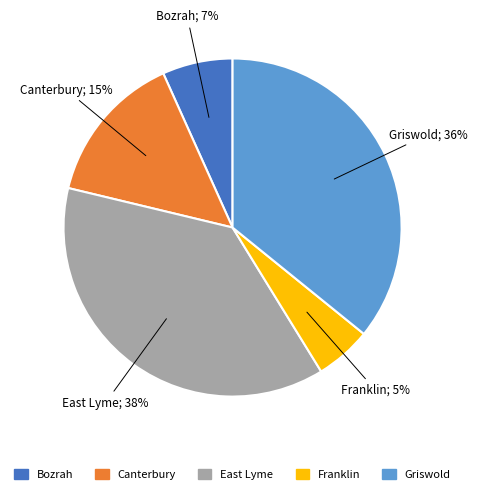

Is there a majority slice in this chart?

No